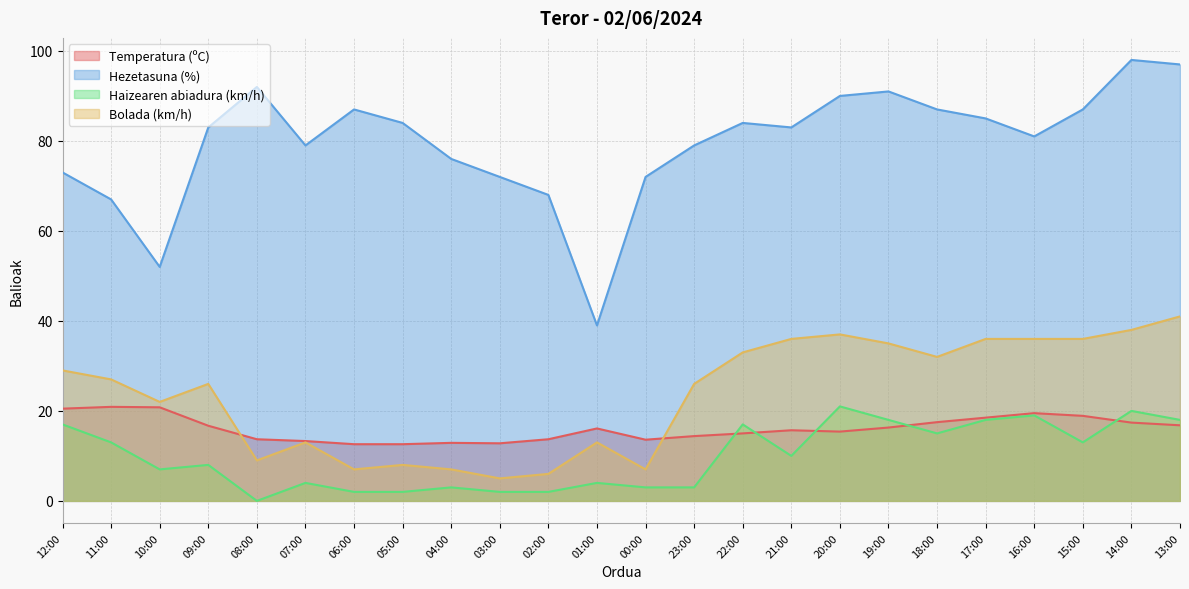

Which has a higher value, 04:00 or 09:00?

09:00